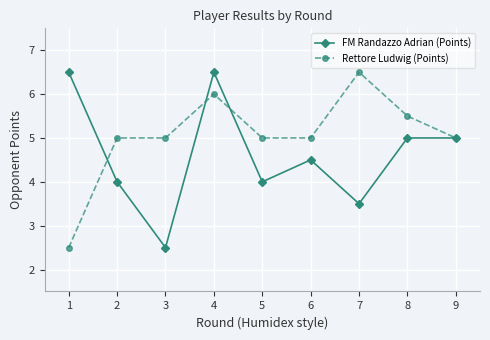

What is the value of the Rettore Ludwig (Points) point at the 6th from the left?

5.0